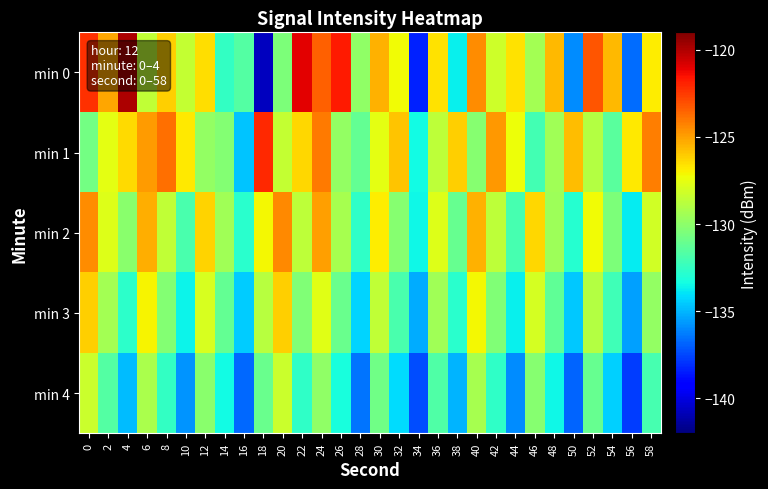

Reading left to right, transcribe all the data shown in this chart.

min 0: 0=-122.3	2=-125.2	4=-120.0	6=-128.6	8=-126.1	10=-128.5	12=-126.5	14=-132.5	16=-131.7	18=-140.7	20=-130.5	22=-121.0	24=-123.5	26=-121.7	28=-129.9	30=-125.4	32=-127.2	34=-138.3	36=-126.6	38=-133.7	40=-124.5	42=-128.2	44=-126.6	46=-129.4	48=-125.6	50=-136.0	52=-123.2	54=-125.6	56=-136.6	58=-126.8
min 1: 0=-130.7	2=-127.6	4=-126.4	6=-124.9	8=-123.8	10=-126.8	12=-129.8	14=-130.3	16=-134.7	18=-122.1	20=-128.5	22=-126.3	24=-124.1	26=-129.8	28=-131.2	30=-127.6	32=-125.9	34=-133.4	36=-128.7	38=-126.1	40=-130.2	42=-124.8	44=-127.3	46=-132.1	48=-129.5	50=-125.7	52=-128.9	54=-131.4	56=-126.8	58=-124.2
min 2: 0=-124.5	2=-127.8	4=-130.1	6=-125.3	8=-128.6	10=-131.9	12=-126.2	14=-129.5	16=-132.8	18=-127.1	20=-124.4	22=-128.7	24=-125.0	26=-129.3	28=-132.6	30=-126.9	32=-130.2	34=-133.5	36=-127.8	38=-131.1	40=-125.4	42=-128.7	44=-132.0	46=-126.3	48=-129.6	50=-132.9	52=-127.2	54=-130.5	56=-133.8	58=-128.1
min 3: 0=-126.1	2=-129.4	4=-132.7	6=-127.0	8=-130.3	10=-133.6	12=-127.9	14=-131.2	16=-134.5	18=-128.8	20=-126.1	22=-130.4	24=-127.7	26=-131.0	28=-134.3	30=-128.6	32=-131.9	34=-135.2	36=-129.5	38=-132.8	40=-127.1	42=-130.4	44=-133.7	46=-128.0	48=-131.3	50=-134.6	52=-128.9	54=-132.2	56=-135.5	58=-129.8
min 4: 0=-128.3	2=-131.6	4=-134.9	6=-129.2	8=-132.5	10=-135.8	12=-130.1	14=-133.4	16=-136.7	18=-131.0	20=-128.3	22=-132.6	24=-129.9	26=-133.2	28=-136.5	30=-130.8	32=-134.1	34=-137.4	36=-131.7	38=-135.0	40=-129.3	42=-132.6	44=-135.9	46=-130.2	48=-133.5	50=-136.8	52=-131.1	54=-134.4	56=-137.7	58=-132.0